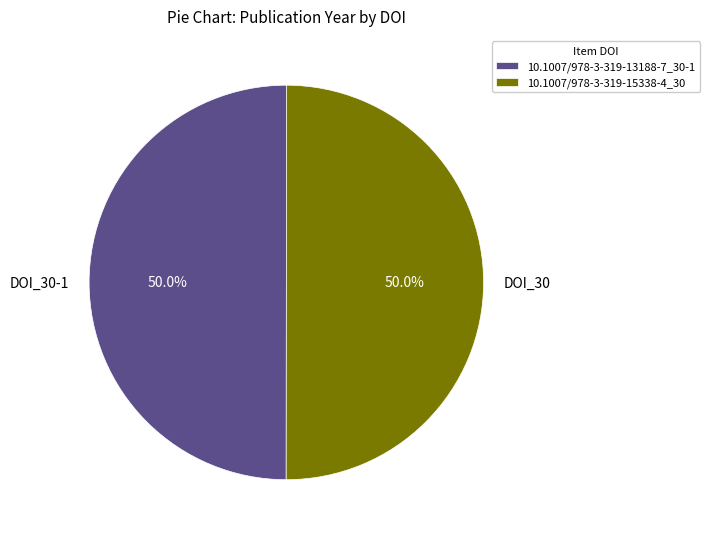

Approximately how many times larger is the value at DOI_30 compared to DOI_30-1?

1.0